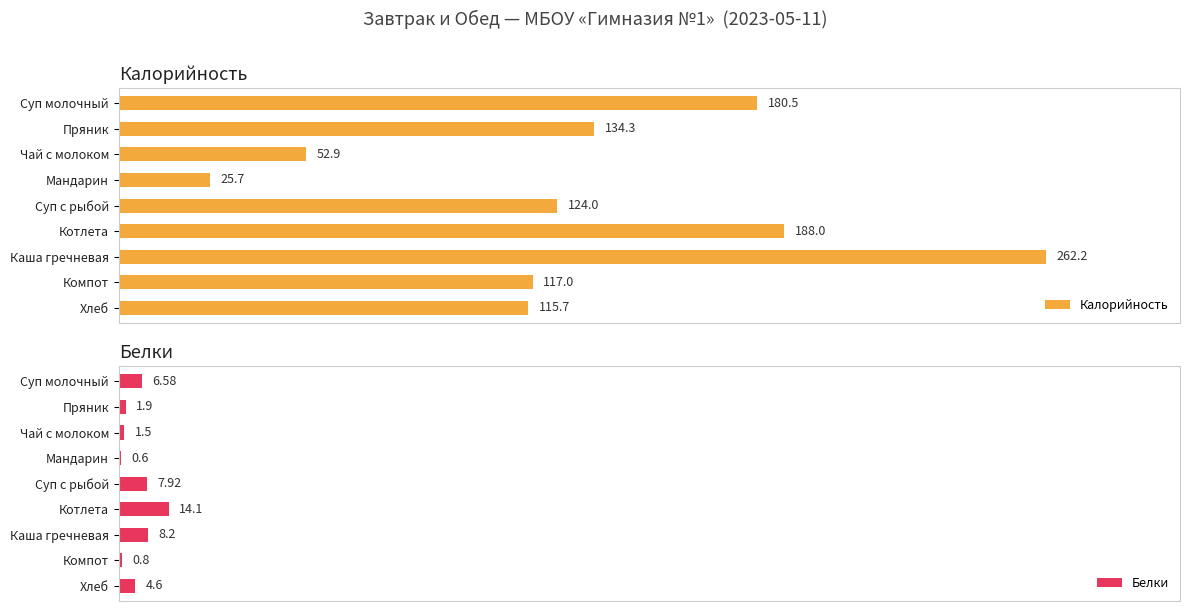

What are all the series names shown in the legend?

Калорийность, Белки